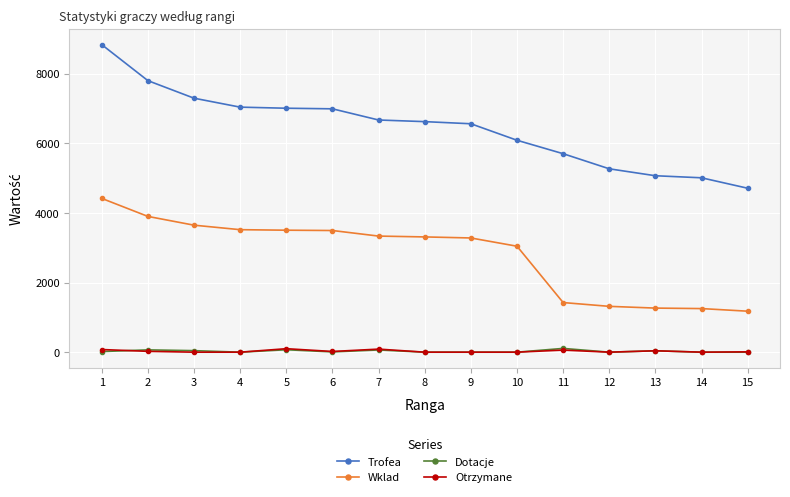

How many data points in Dotacje are less than 8?

7